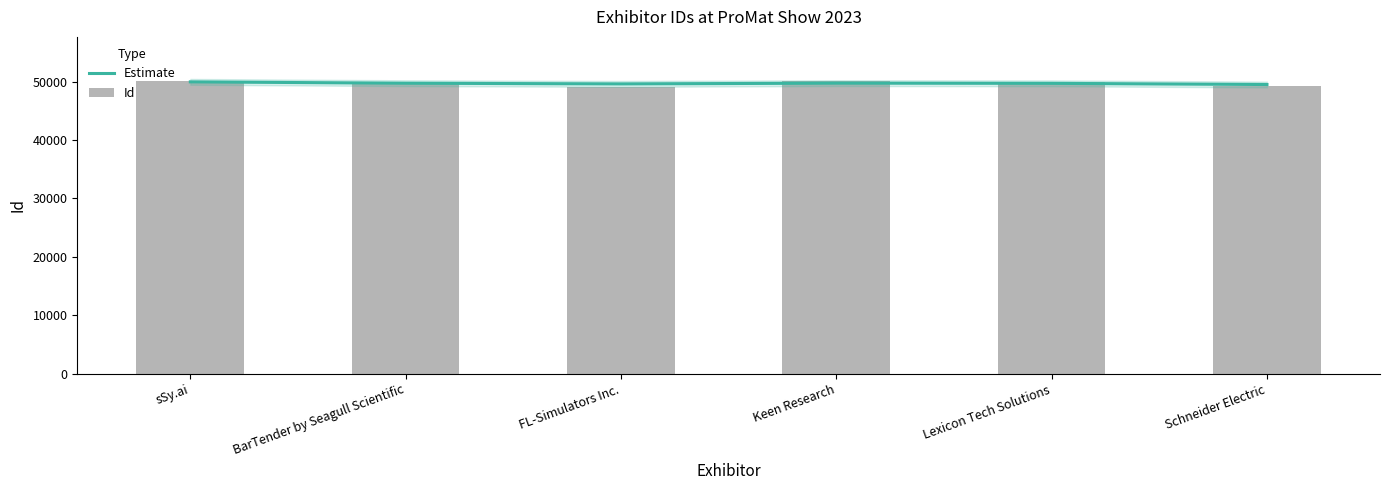

What is the label of the 3rd bar from the right?

Keen Research